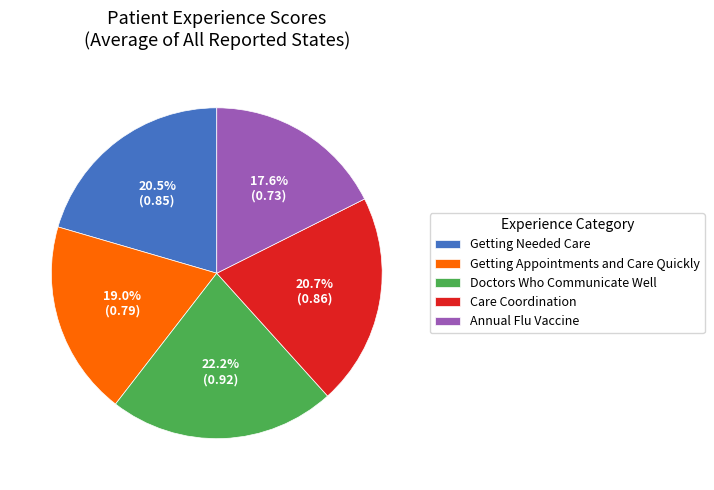

To the nearest percent, what is the combined percentage of Getting Needed Care and Care Coordination?

41%